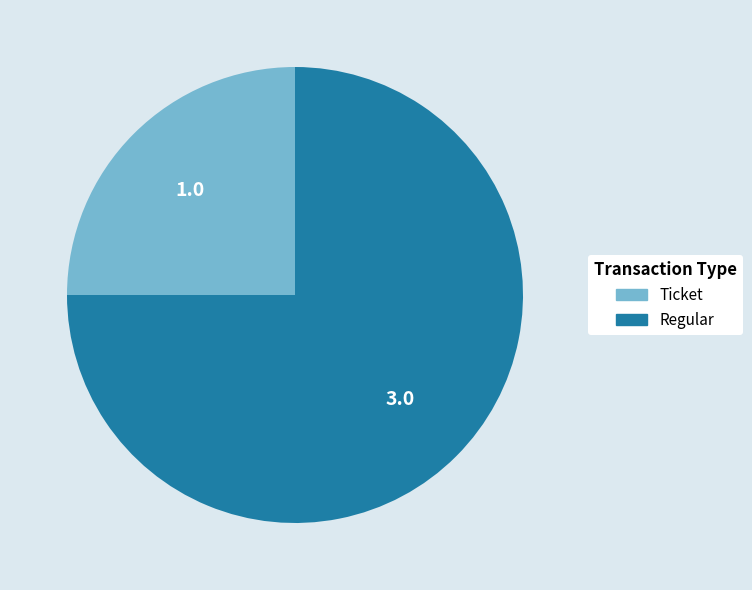

Rank the categories by value from highest to lowest.

Regular, Ticket